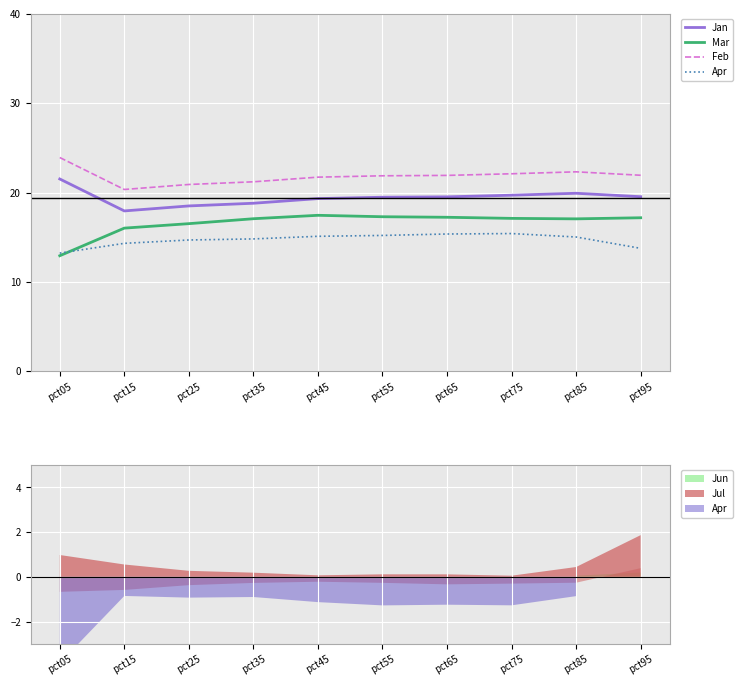

What is the sum of the Apr values at pct75 and pct15?

29.7